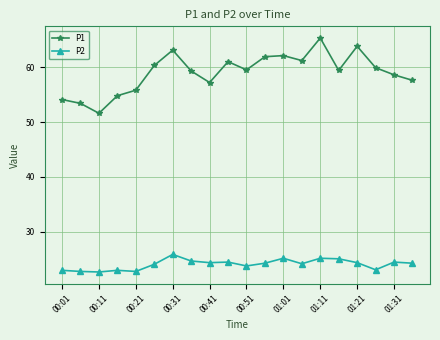

True or false: P1 has more than 2 points higher than both neighbors.

True